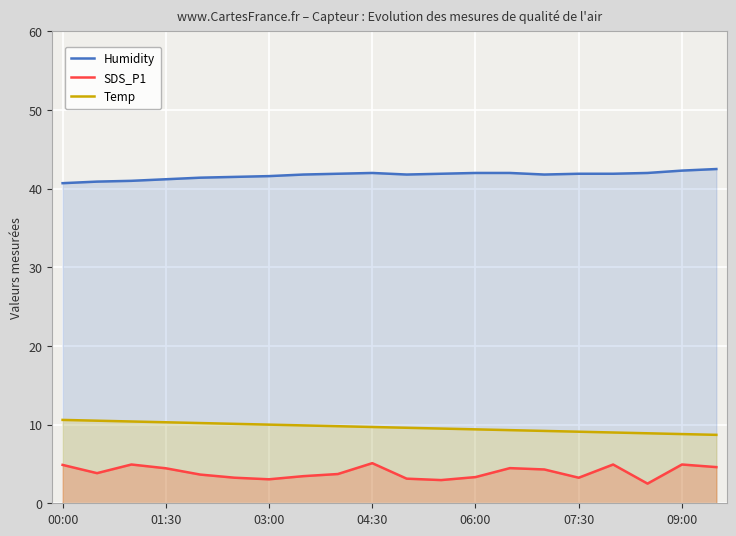

Reading left to right, what are all the values shown in this chart?

Humidity: 40.7	40.9	41.0	41.2	41.4	41.5	41.6	41.8	41.9	42.0	41.8	41.9	42.0	42.0	41.8	41.9	41.9	42.0	42.3	42.5
SDS_P1: 4.9	3.8	4.9	4.5	3.6	3.2	3.0	3.5	3.7	5.1	3.1	3.0	3.3	4.5	4.3	3.2	4.9	2.5	4.9	4.6
Temp: 10.6	10.5	10.4	10.3	10.2	10.1	10.0	9.9	9.8	9.7	9.6	9.5	9.4	9.3	9.2	9.1	9.0	8.9	8.8	8.7